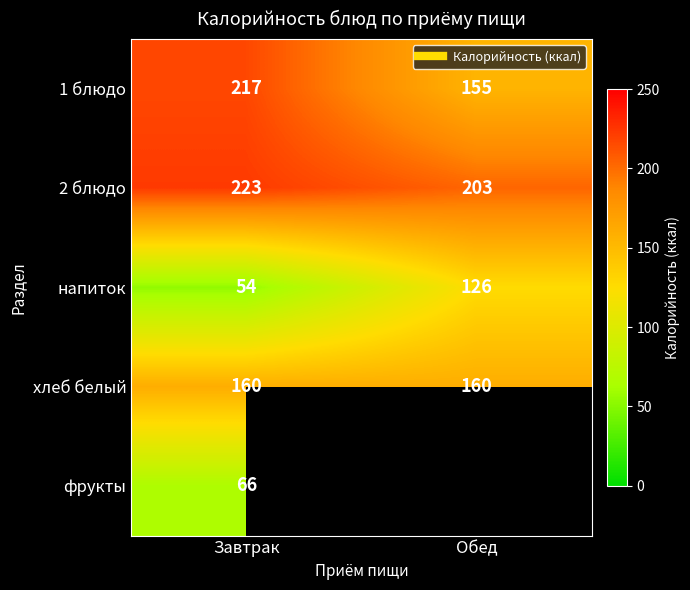

The 1 блюдо series shows 38.3 at Обед. True or false?

False